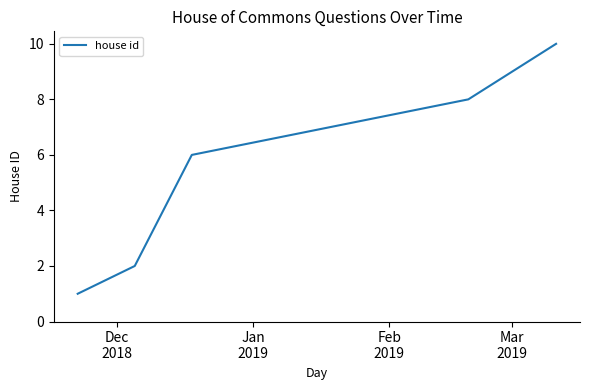

Reading left to right, extract all data points from this chart.

1	2	6	8	10